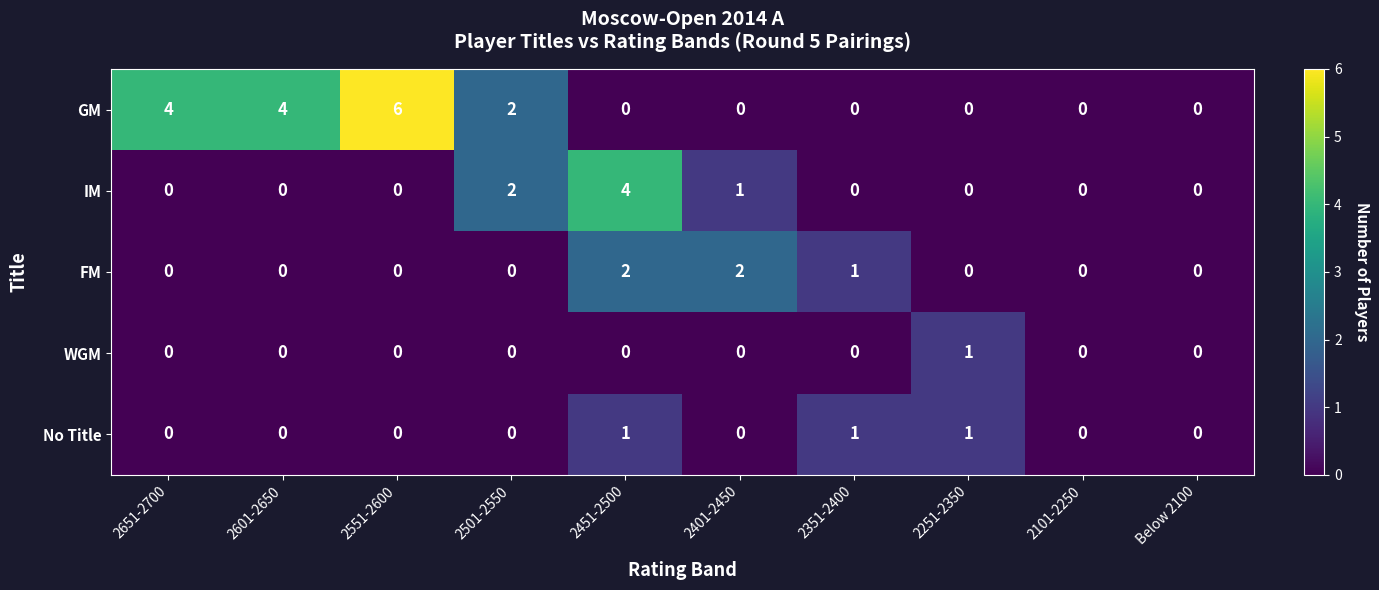

The value of GM at Below 2100 is 0. True or false?

True